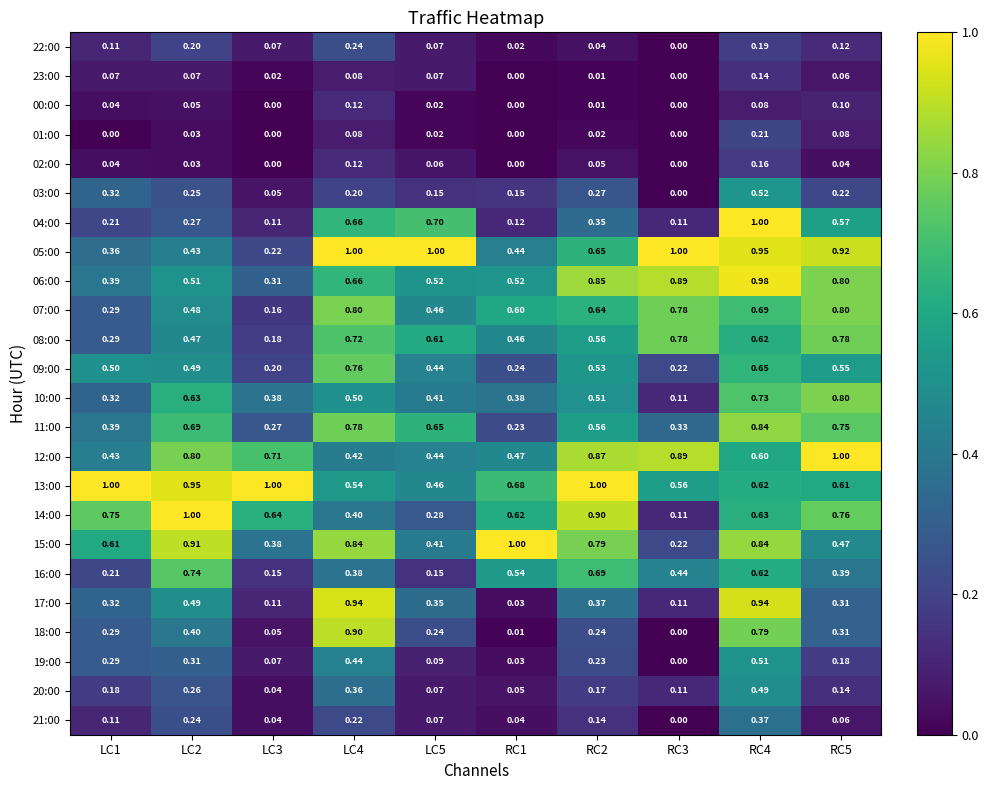

Is the value of 12:00 at RC2 greater than the value of 00:00 at RC1?

Yes